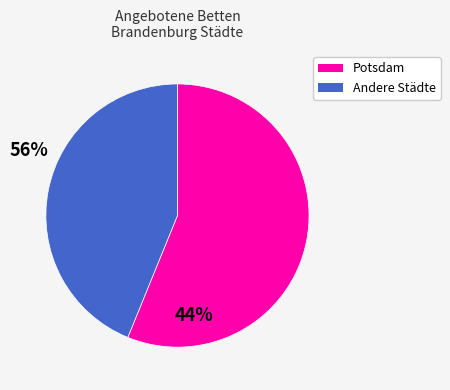

How many segments does this pie chart have?

2